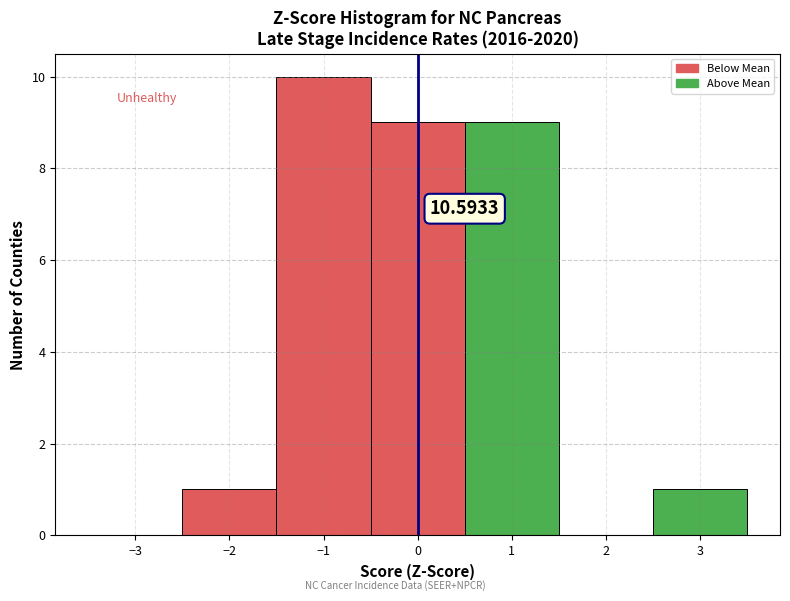

Which range on the x-axis has the tallest bar?

-1.5 to -0.5